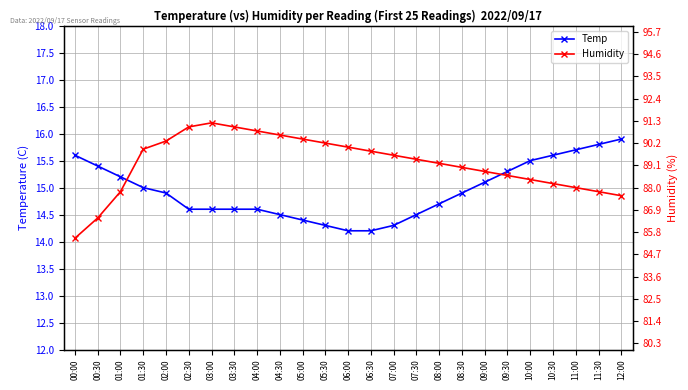

Reading left to right, transcribe all the data shown in this chart.

Temp: 00:00=15.6	00:30=15.4	01:00=15.2	01:30=15.0	02:00=14.9	02:30=14.6	03:00=14.6	03:30=14.6	04:00=14.6	04:30=14.5	05:00=14.4	05:30=14.3	06:00=14.2	06:30=14.2	07:00=14.3	07:30=14.5	08:00=14.7	08:30=14.9	09:00=15.1	09:30=15.3	10:00=15.5	10:30=15.6	11:00=15.7	11:30=15.8	12:00=15.9
Humidity: 00:00=85.5	00:30=86.5	01:00=87.8	01:30=89.9	02:00=90.3	02:30=91.0	03:00=91.2	03:30=91.0	04:00=90.8	04:30=90.6	05:00=90.4	05:30=90.2	06:00=90.0	06:30=89.8	07:00=89.6	07:30=89.4	08:00=89.2	08:30=89.0	09:00=88.8	09:30=88.6	10:00=88.4	10:30=88.2	11:00=88.0	11:30=87.8	12:00=87.6